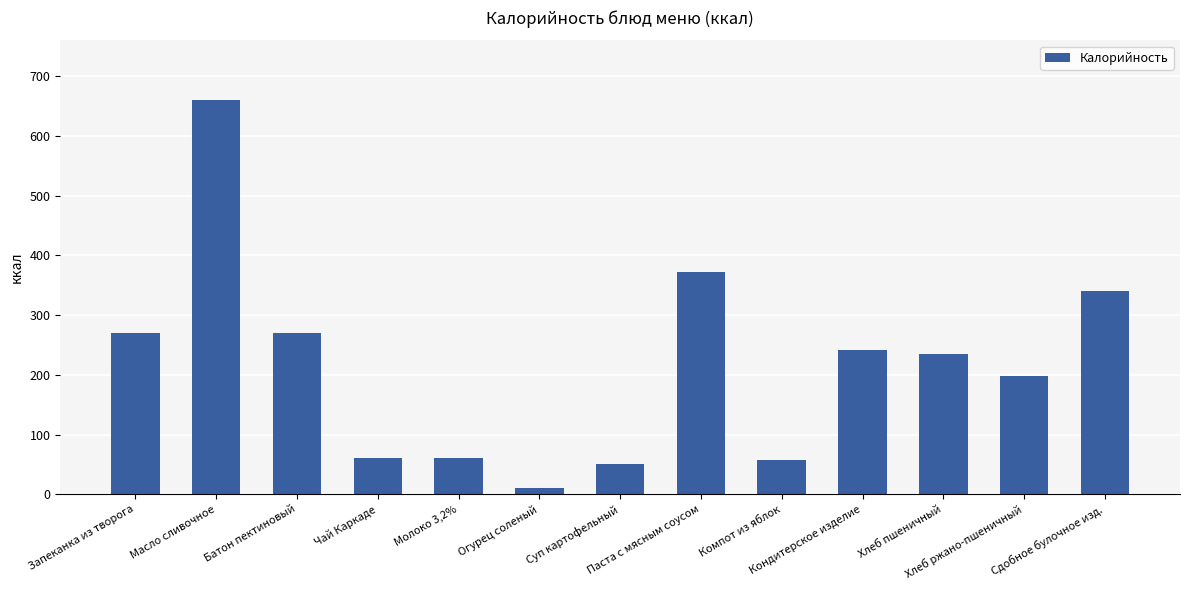

What is the greatest value displayed?

661.0